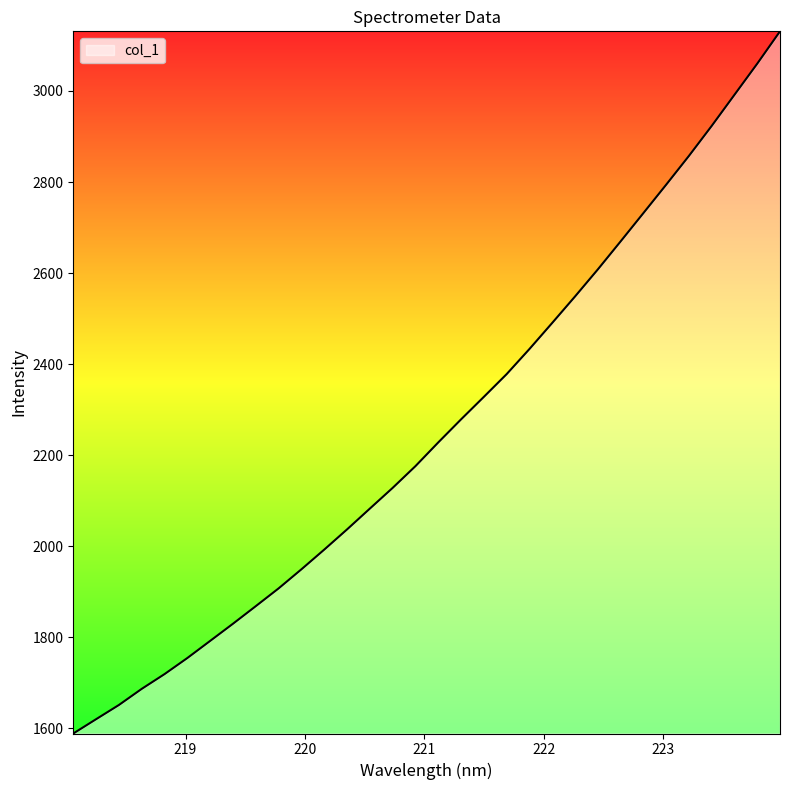

What is the difference between the maximum and minimum values?

1542.5